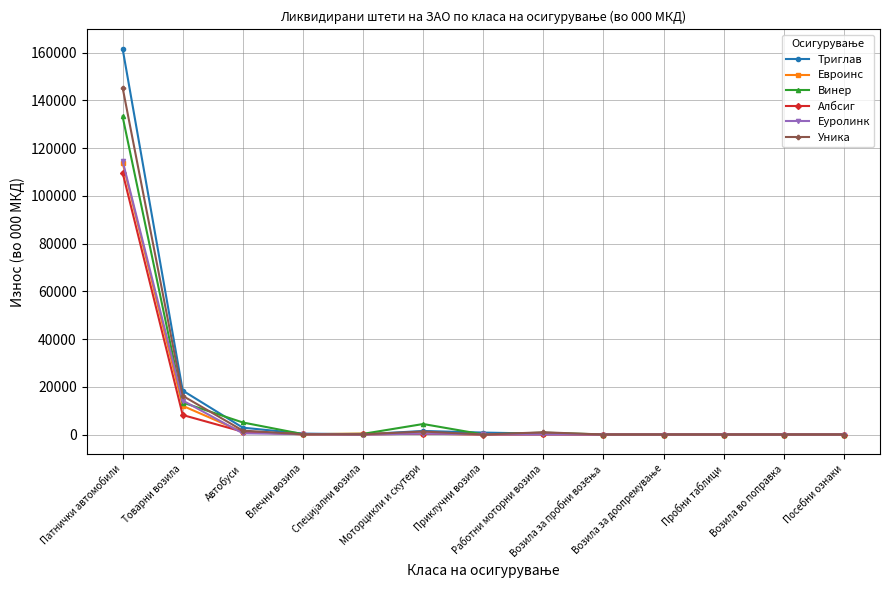

Which series has the largest range (max minus min)?

Триглав